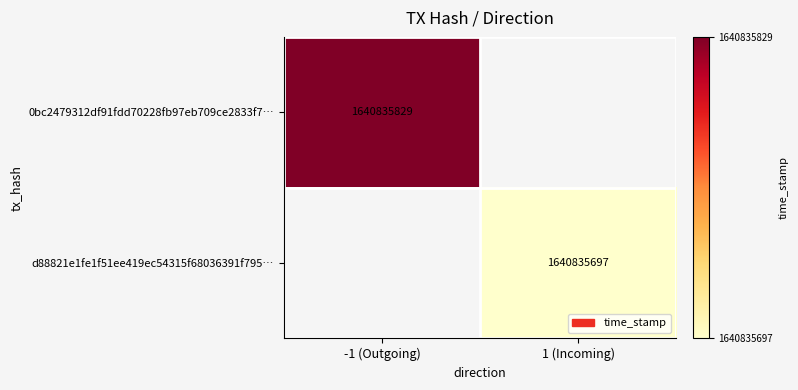

Which label corresponds to the largest value in the chart?

time_stamp